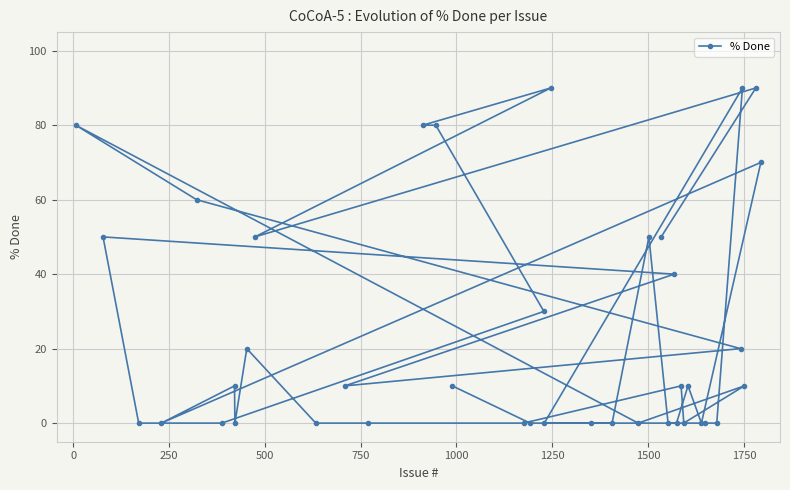

How many data points are less than 10?

18